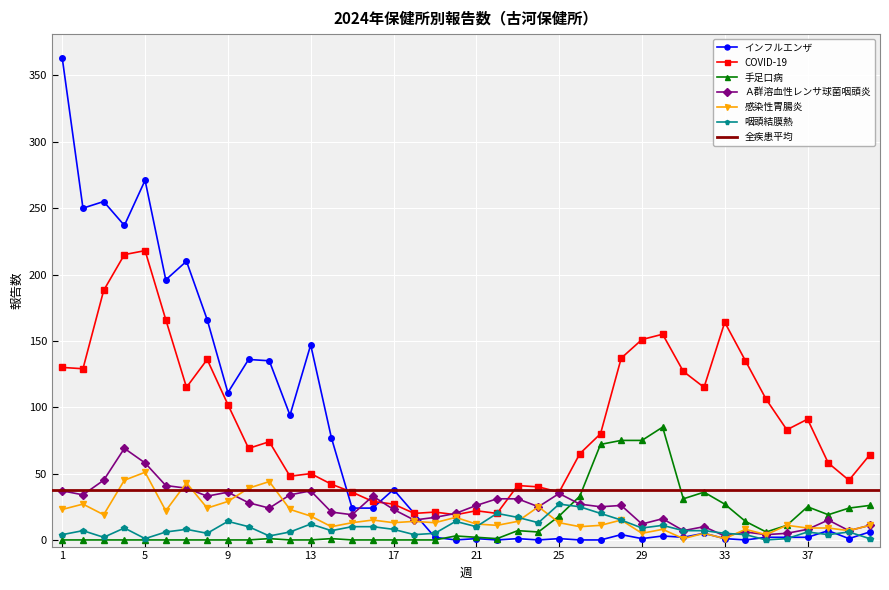

How many times do Ａ群溶血性レンサ球菌咽頭炎 and COVID-19 cross each other?

4